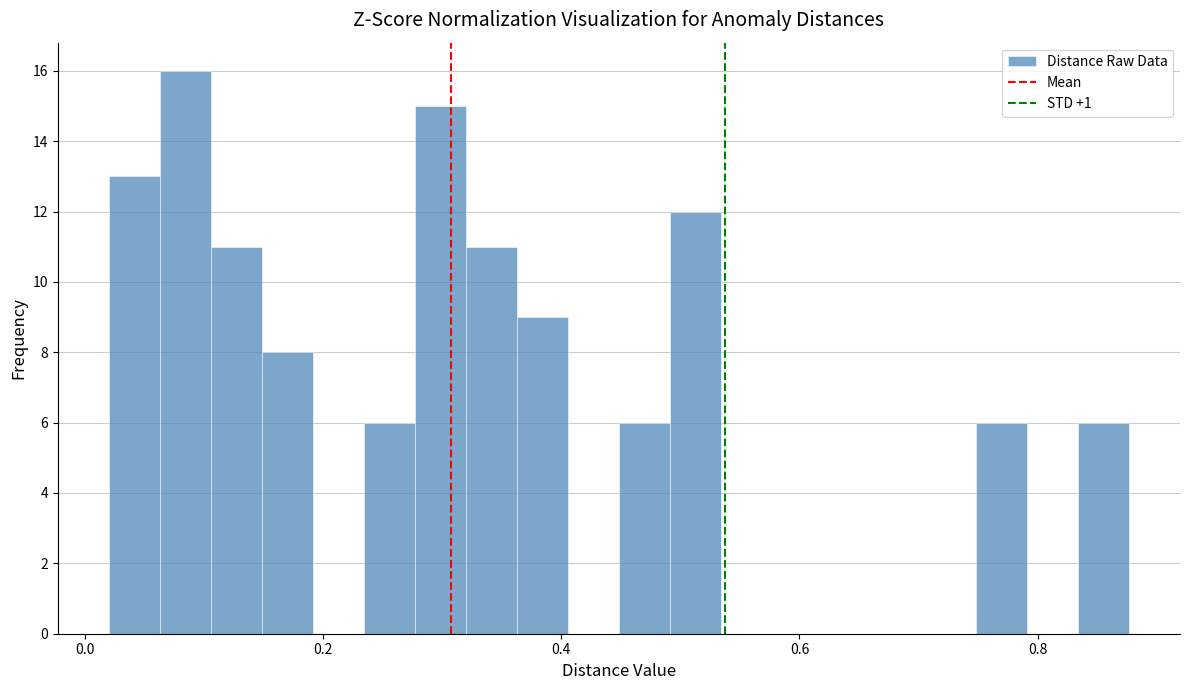

Read against the x-axis, roughly where is the centre of the tallest bar?

0.08